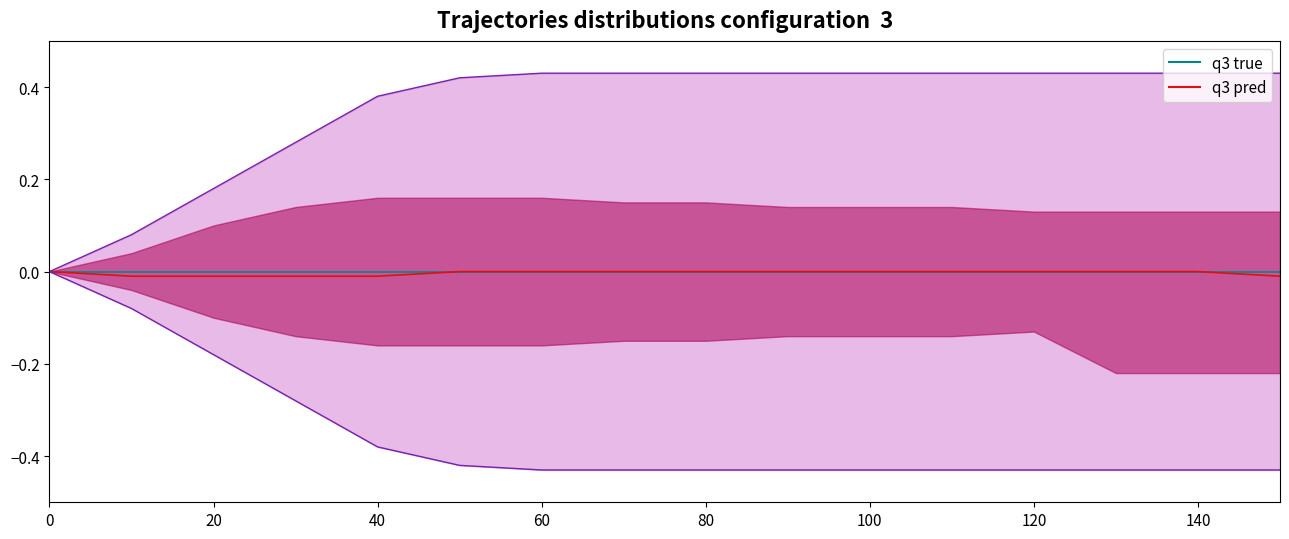

True or false: q3 true and q3 pred cross at least once.

False